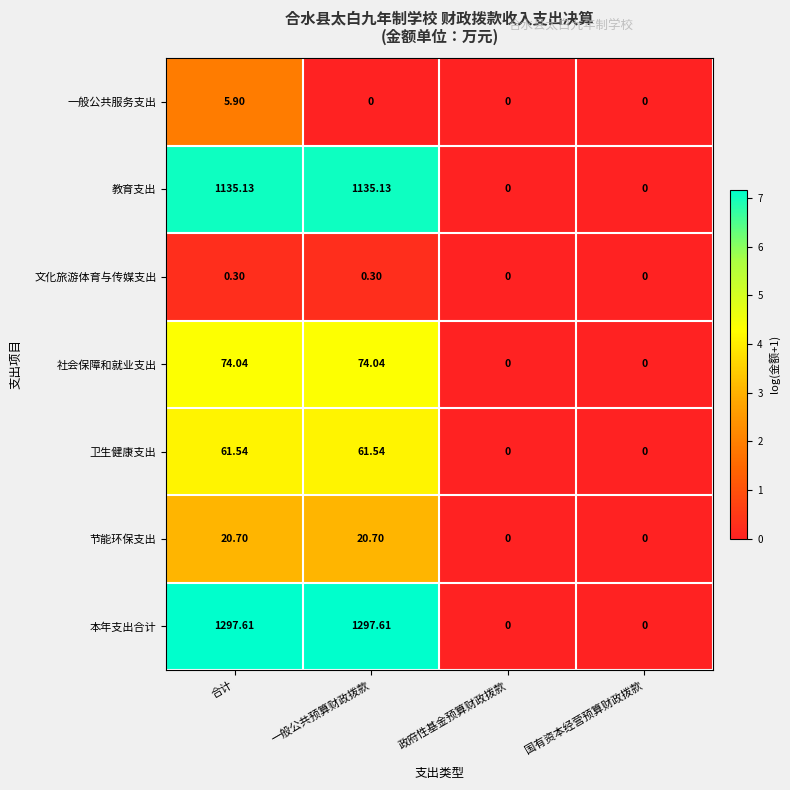

What is the spread (max minus min) of values at 合计?

1297.3